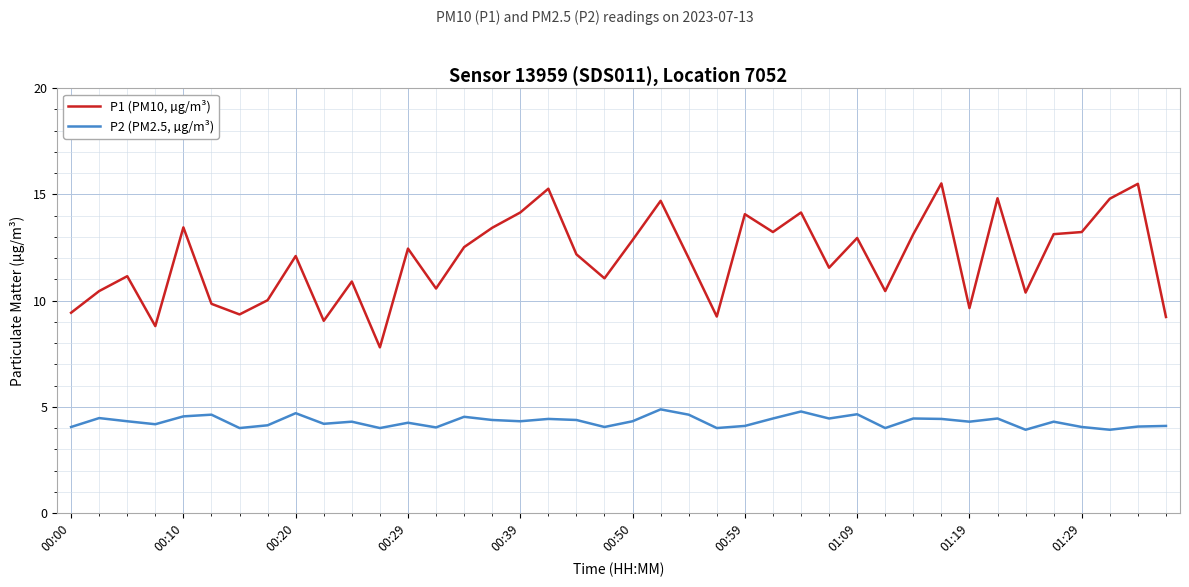

List the series in order of their peak value, lowest first.

P2 (PM2.5, µg/m³), P1 (PM10, µg/m³)